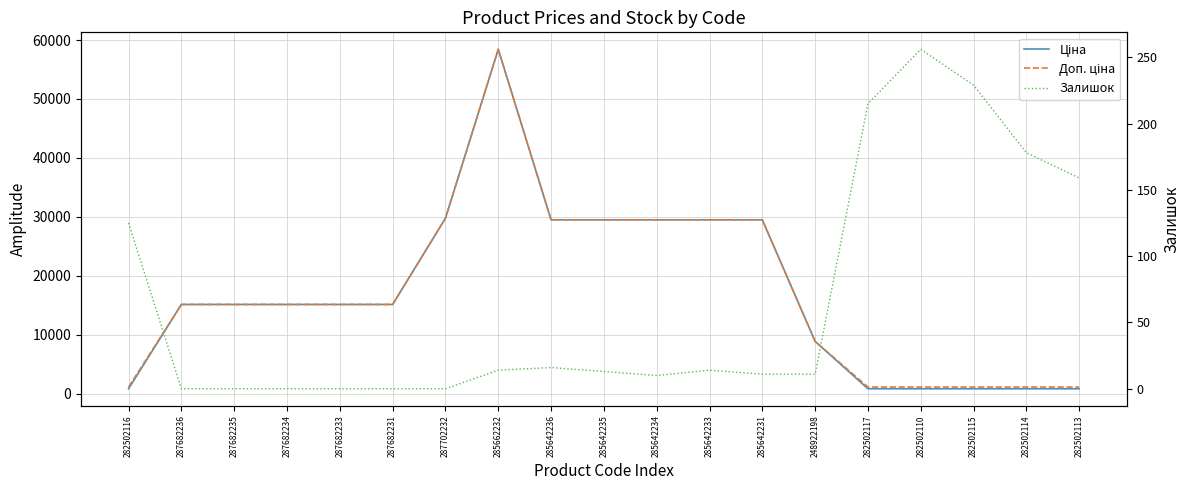

True or false: Залишок and Доп. ціна cross at least once.

False